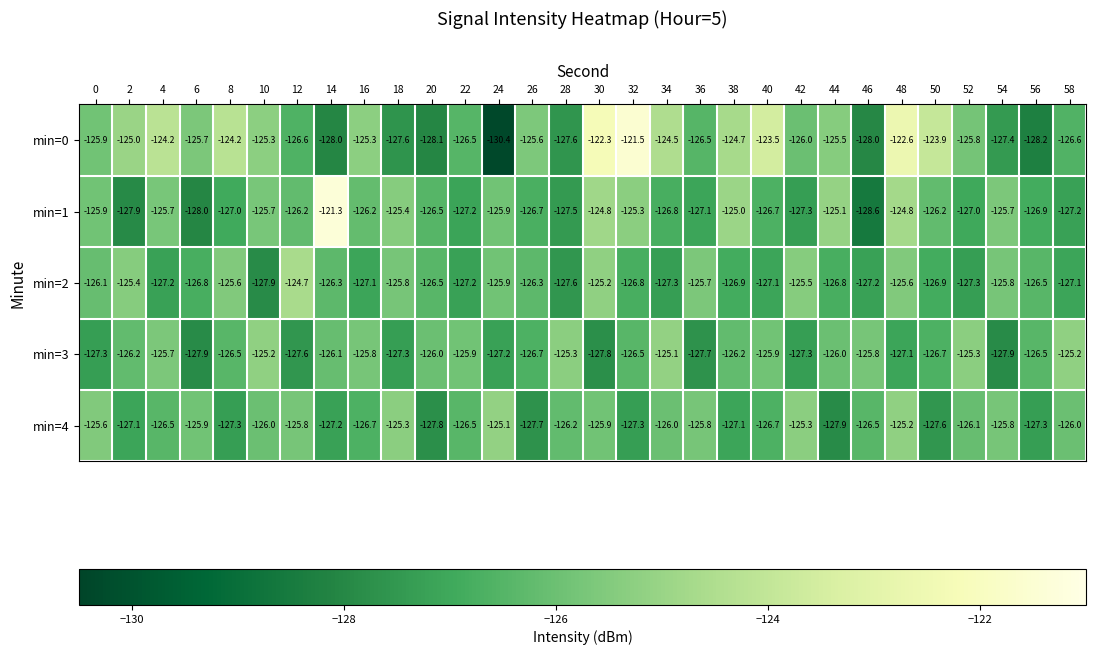

What is the total value across all series at 56?

-635.4